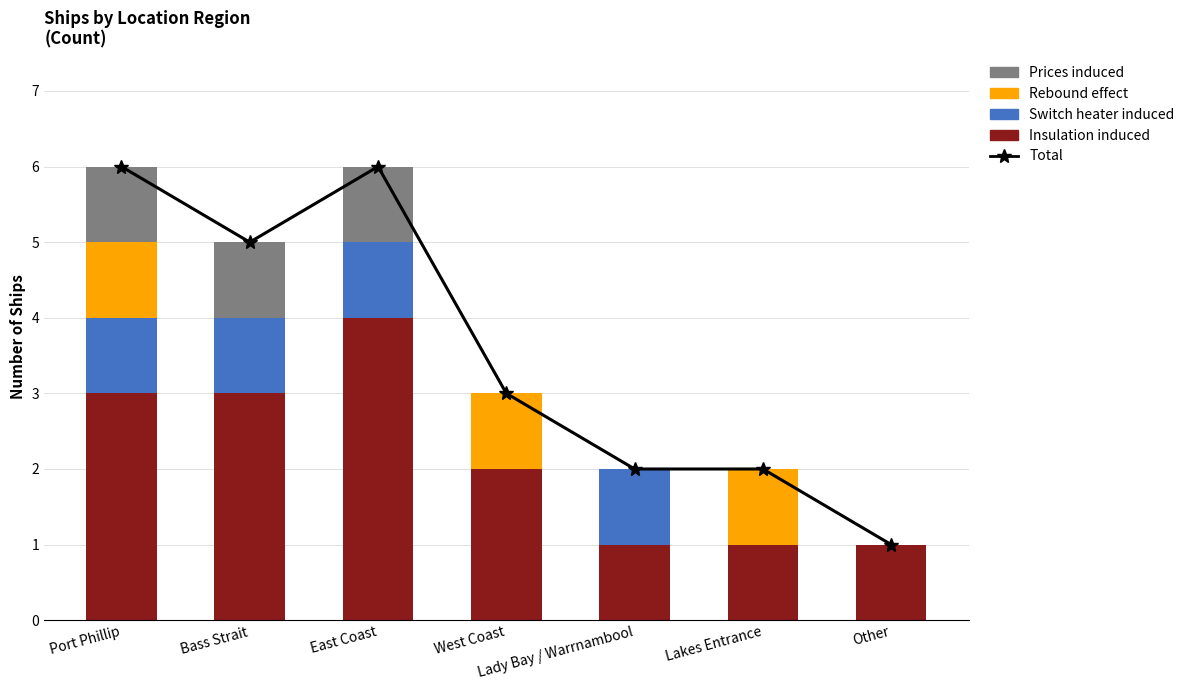

Is the value of Total at Lady Bay / Warrnambool greater than the value of Rebound effect at Other?

Yes